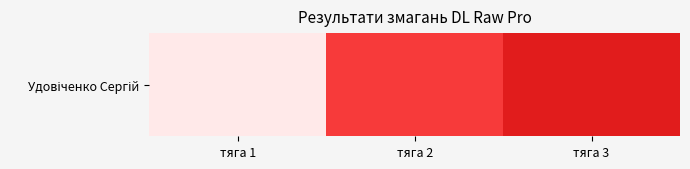

Reading left to right, transcribe all the data shown in this chart.

285	305	310